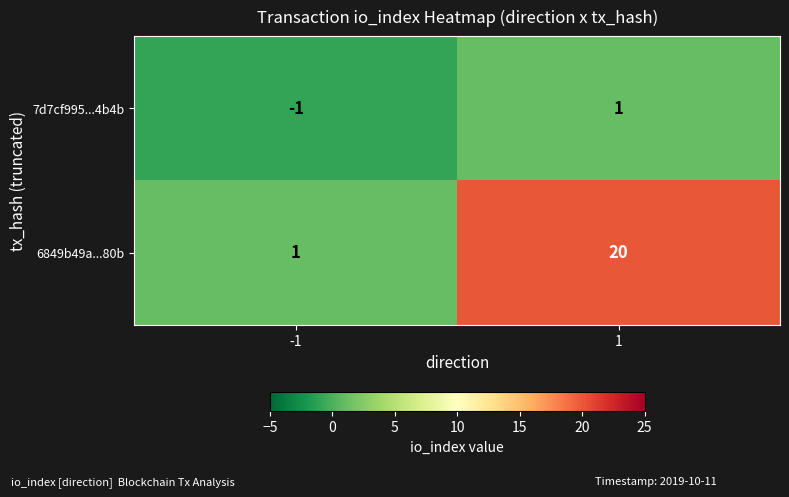

What is the spread (max minus min) of values at 1?

19